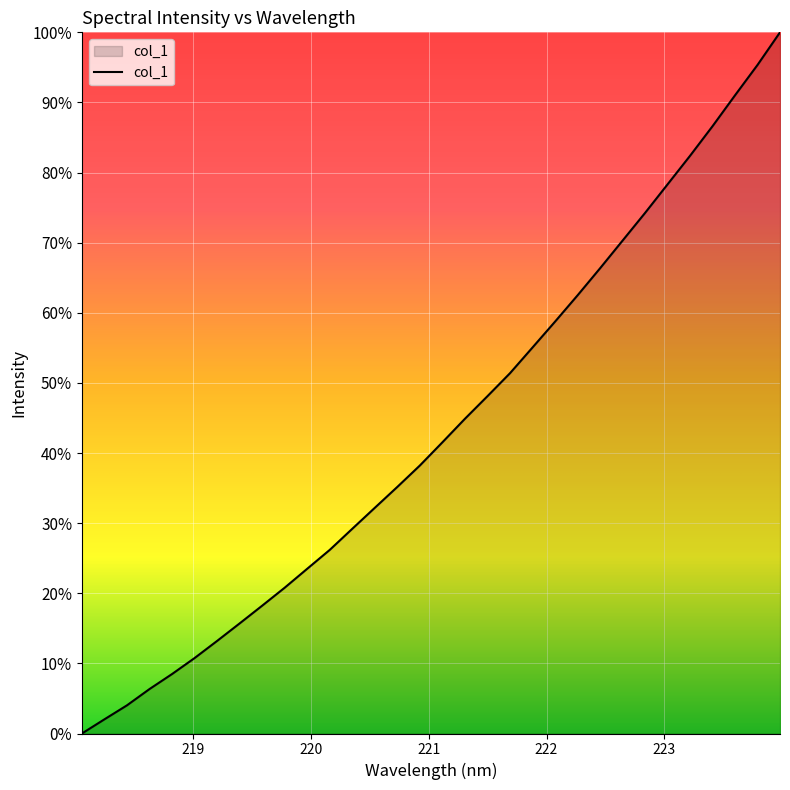

How many values are above zero?

31